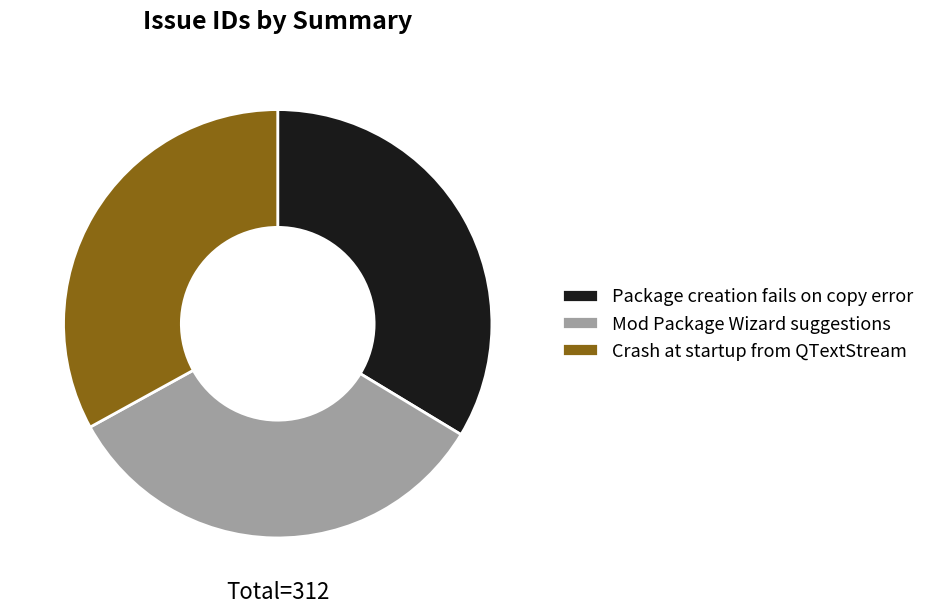

Count the number of slices in the pie.

3